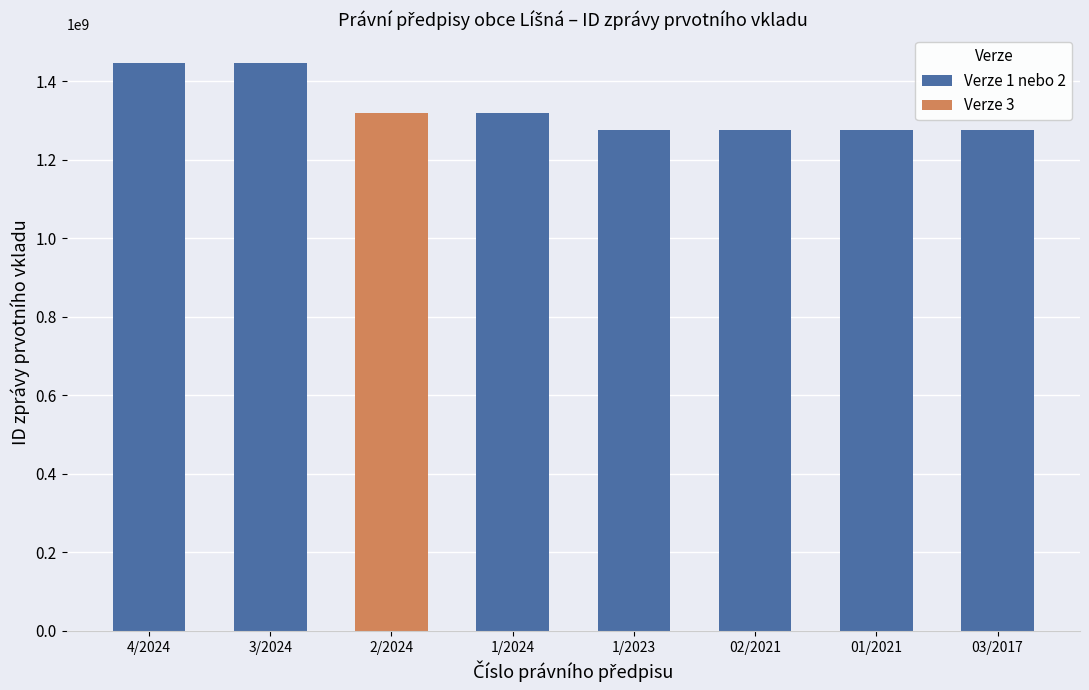

Which category has the highest value across all series?

4/2024